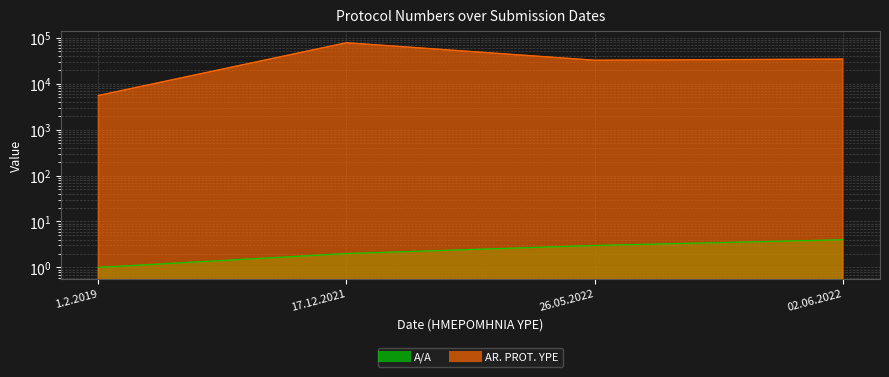

Which series has the widest spread of values?

AR. PROT. YPE